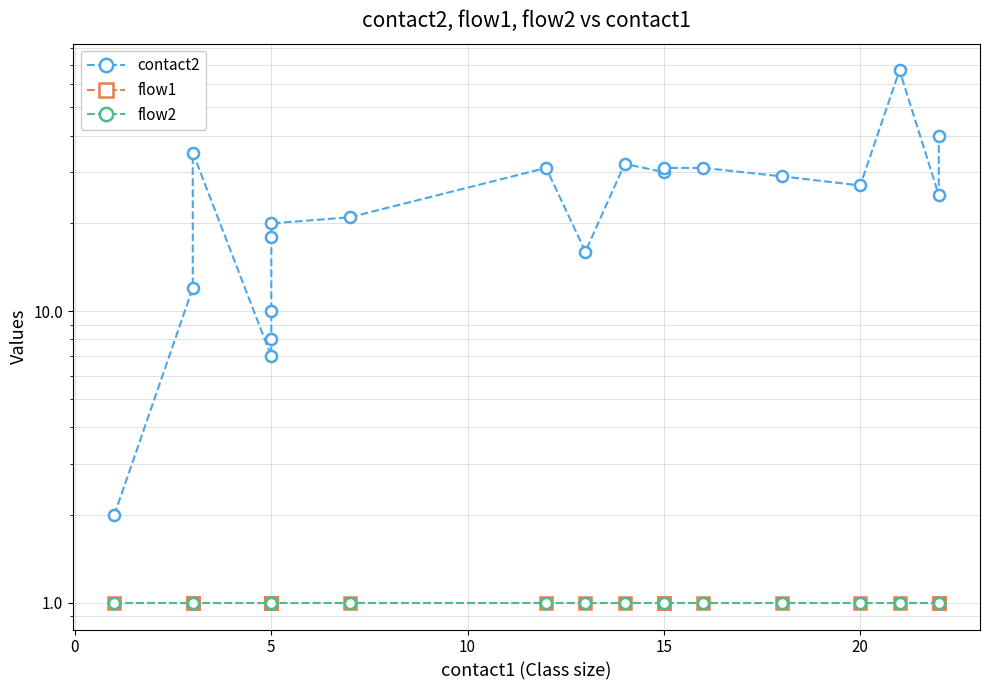

Is it true that contact2 equals 15 at 5?

False